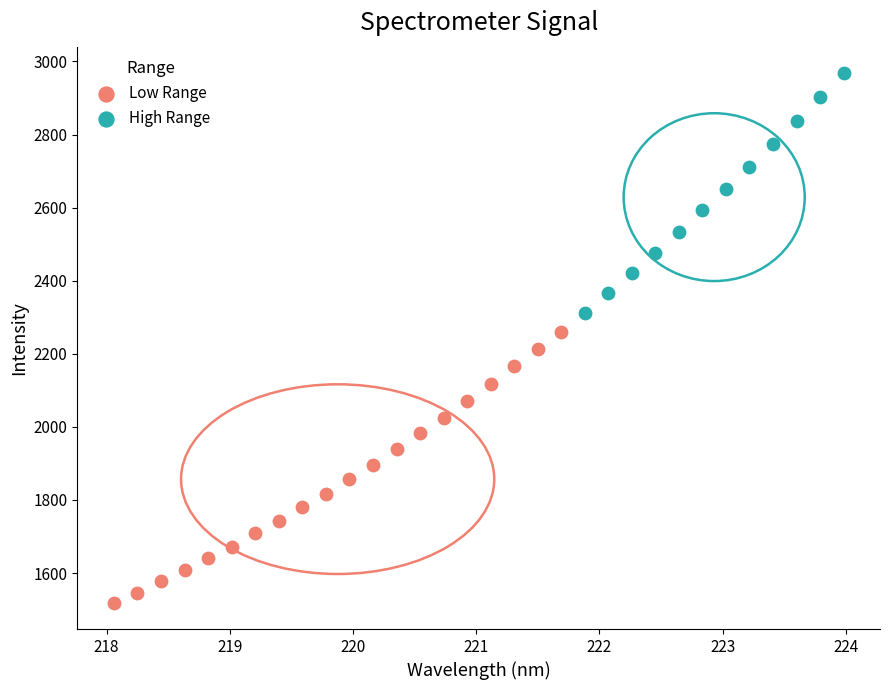

Which series reaches the minimum Y coordinate?

Low Range